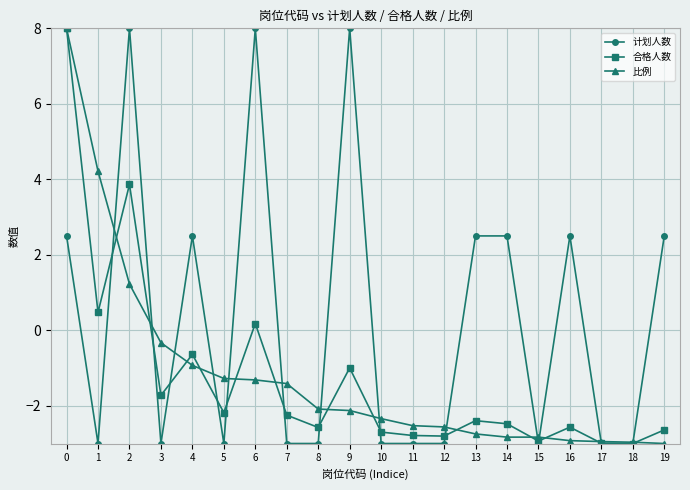

What is the sum of all 合格人数 values?

-25.1